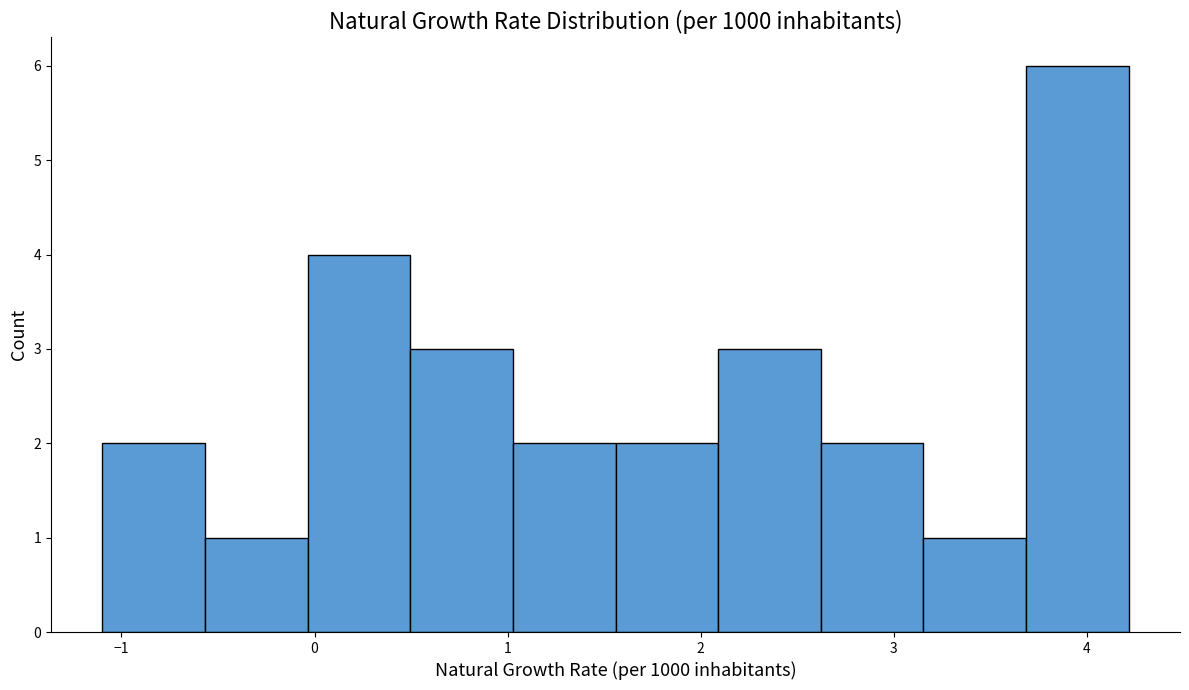

Reading left to right, transcribe this chart: for each bar, give the range it covers on the x-axis and its height. Neither the bar edges nor the heights are printed on the chart, so give them approximately, as read against the axes.

-1.1 to -0.6: 2
-0.6 to 0.0: 1
0.0 to 0.5: 4
0.5 to 1.0: 3
1.0 to 1.6: 2
1.6 to 2.1: 2
2.1 to 2.6: 3
2.6 to 3.2: 2
3.2 to 3.7: 1
3.7 to 4.2: 6